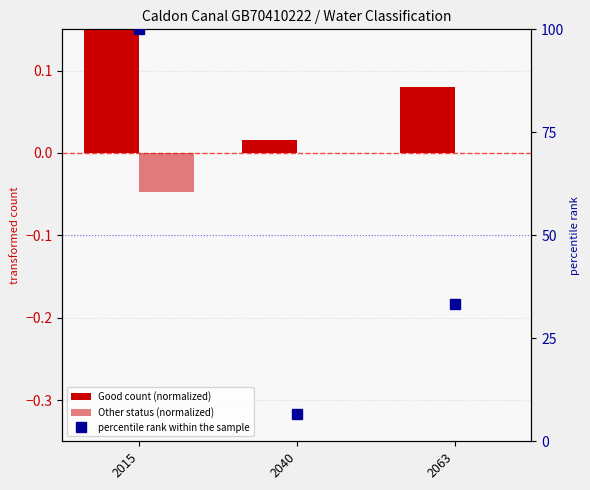

Which series has the largest total across all categories?

percentile rank within the sample